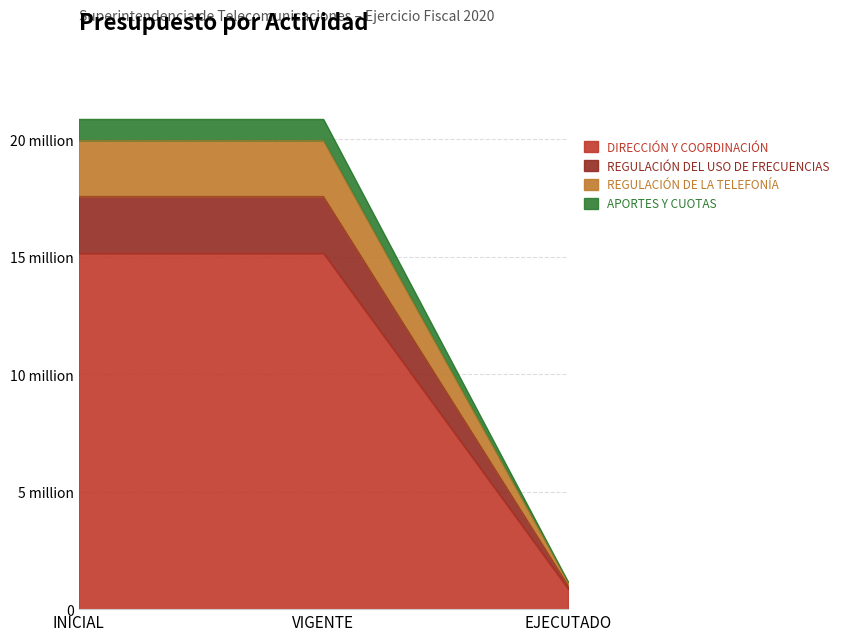

Reading left to right, what are all the values shown in this chart?

DIRECCIÓN Y COORDINACIÓN: 15157450.0	15157450.0	871735.5
REGULACIÓN DEL USO DE FRECUENCIAS: 17578611.0	17578611.0	1021329.9
REGULACIÓN DE LA TELEFONÍA: 19961000.0	19961000.0	1160406.2
APORTES Y CUOTAS: 20861000.0	20861000.0	1160406.2